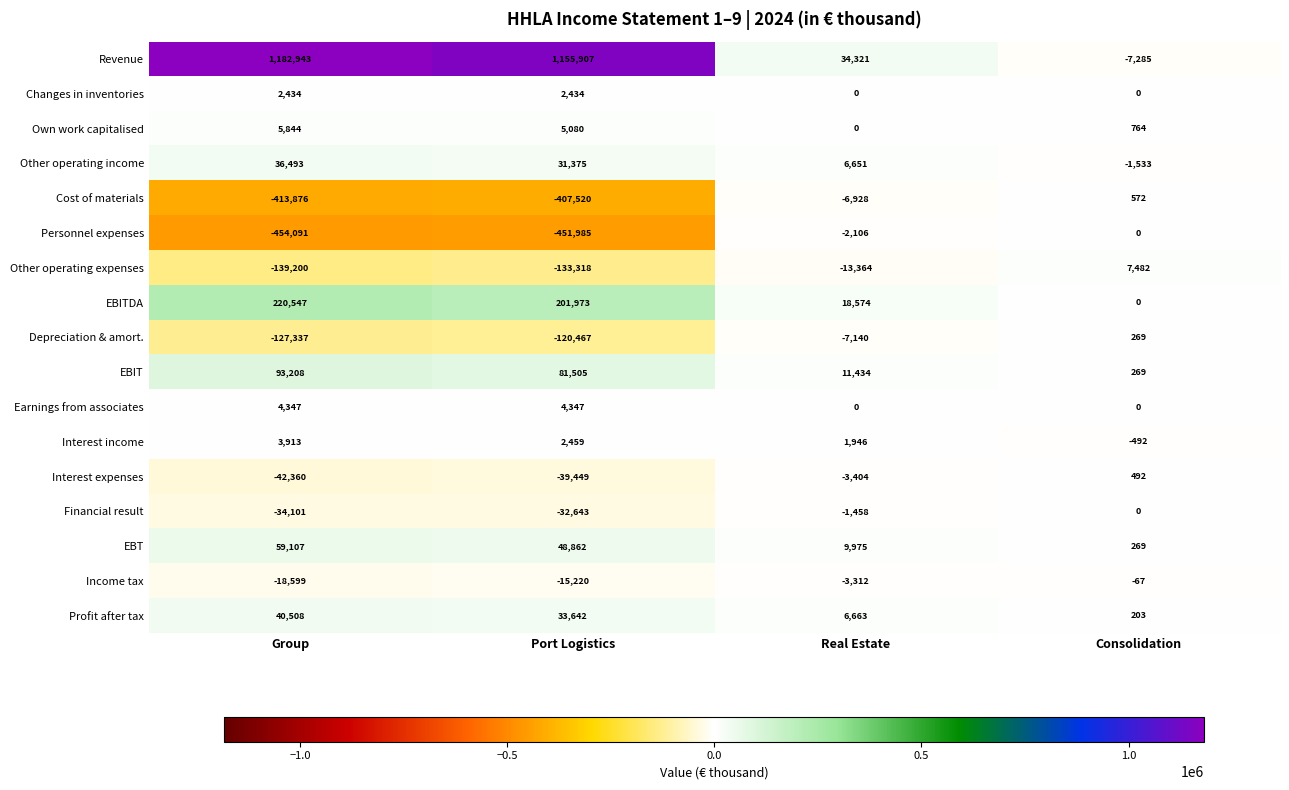

True or false: Financial result has a value of -34101 at Group.

True